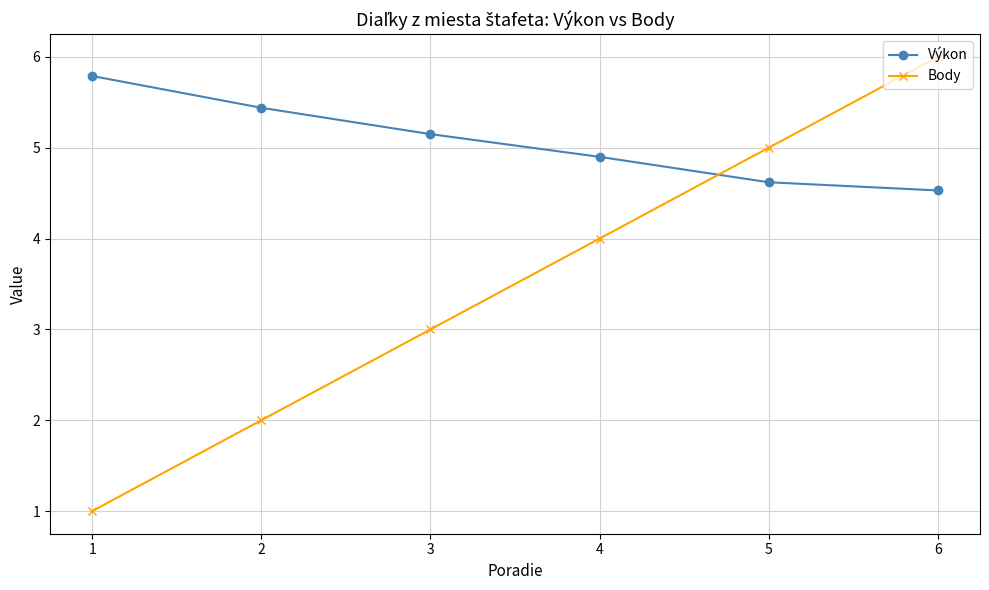

Rank the series by their maximum value, from highest to lowest.

Body, Výkon